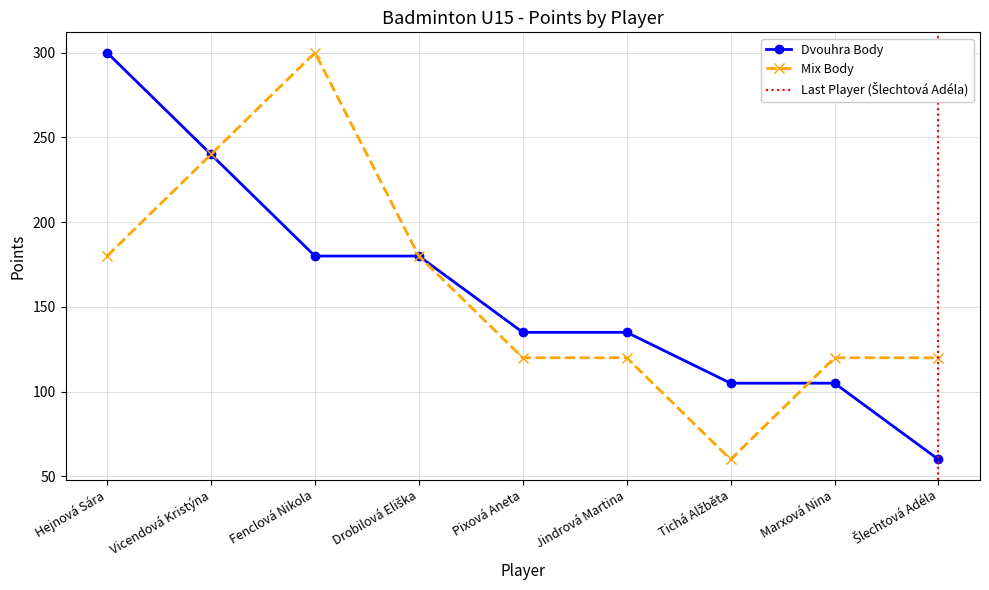

What is the sum of the Dvouhra Body values at Fenclová Nikola and Pixová Aneta?

315